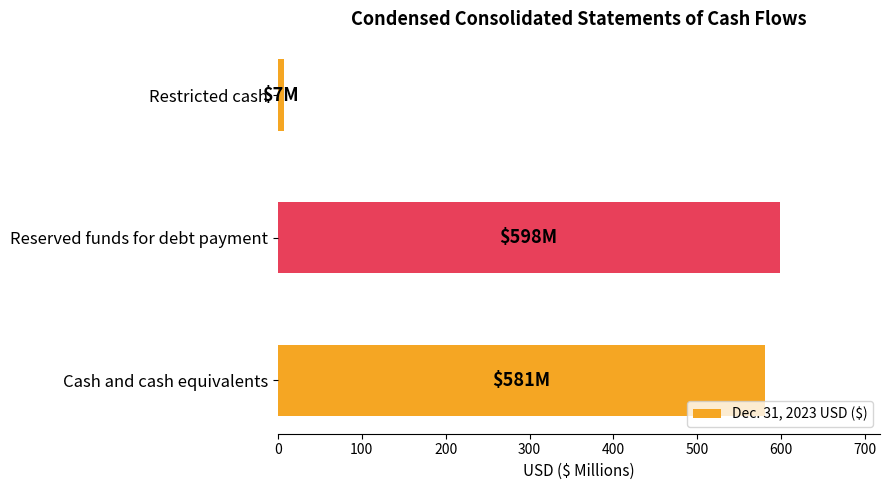

List the labels in order of value, smallest first.

Restricted cash, Cash and cash equivalents, Reserved funds for debt payment